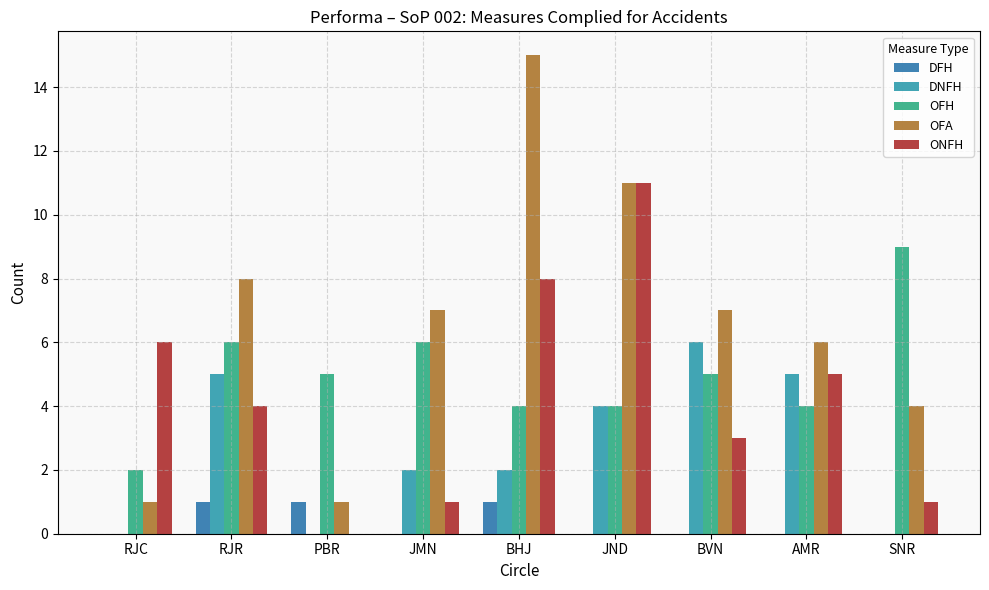

How many groups of bars are there?

9